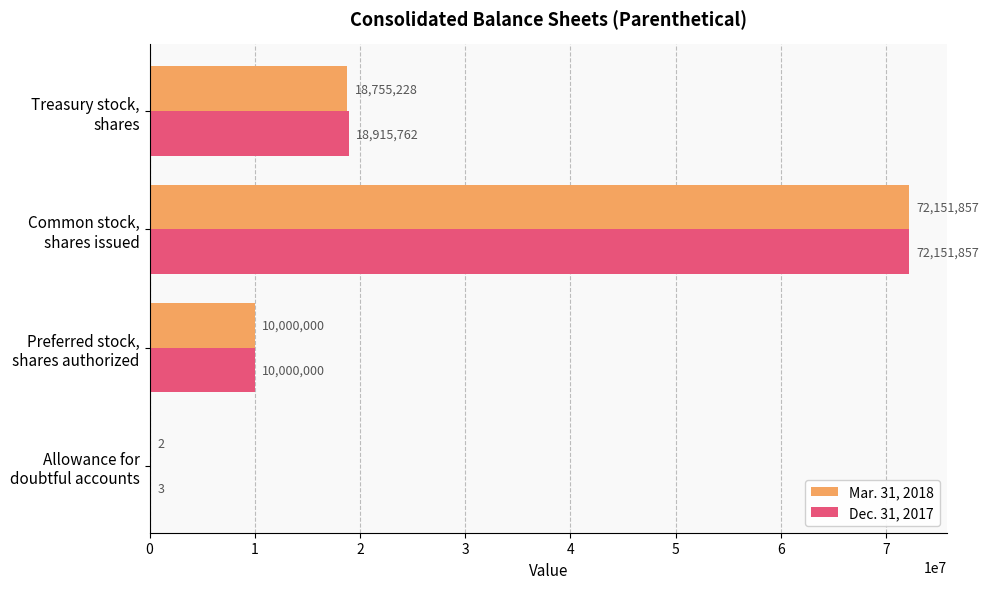

At which category does the chart reach its peak across all series?

Common stock,
shares issued